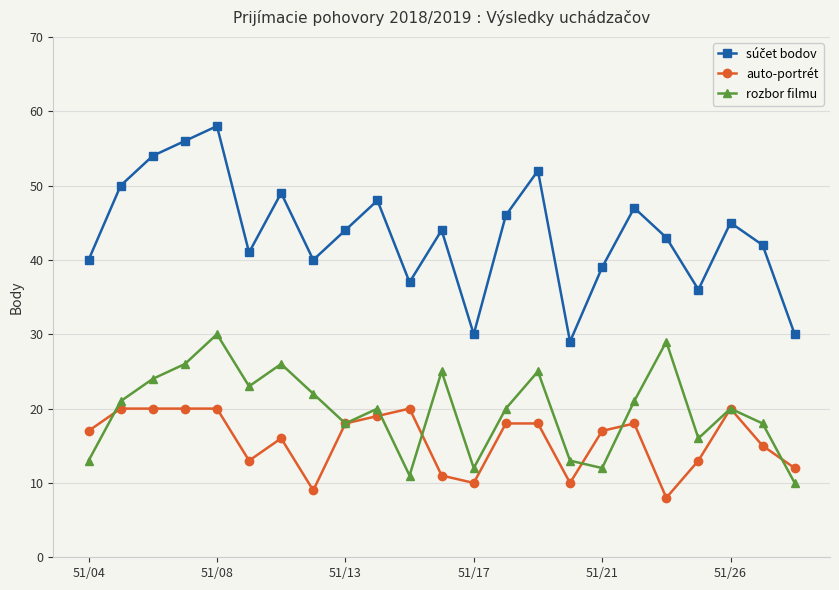

What is the minimum value shown in the chart?

8